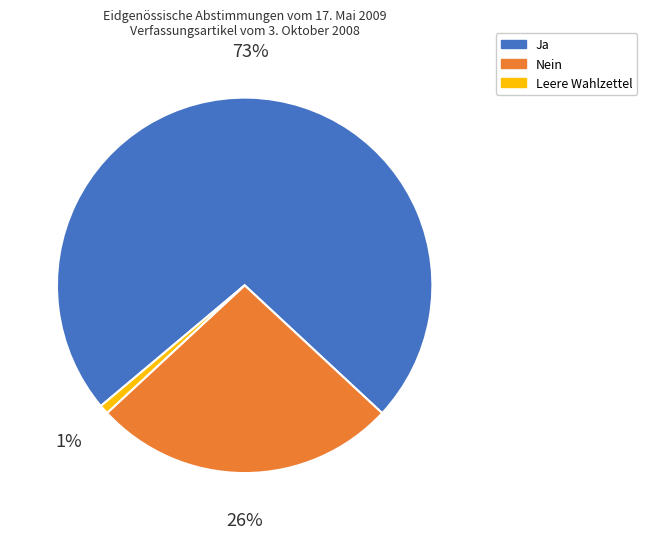

How many slices are in this pie chart?

3